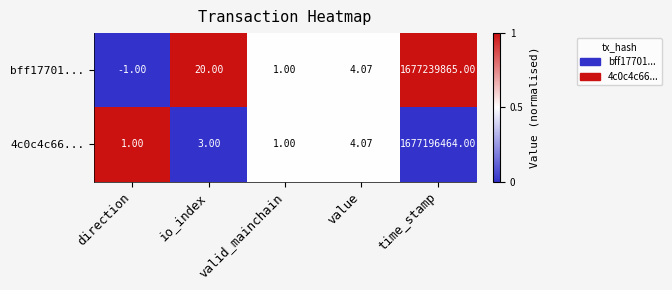

At which category is the sum across all series the highest?

time_stamp